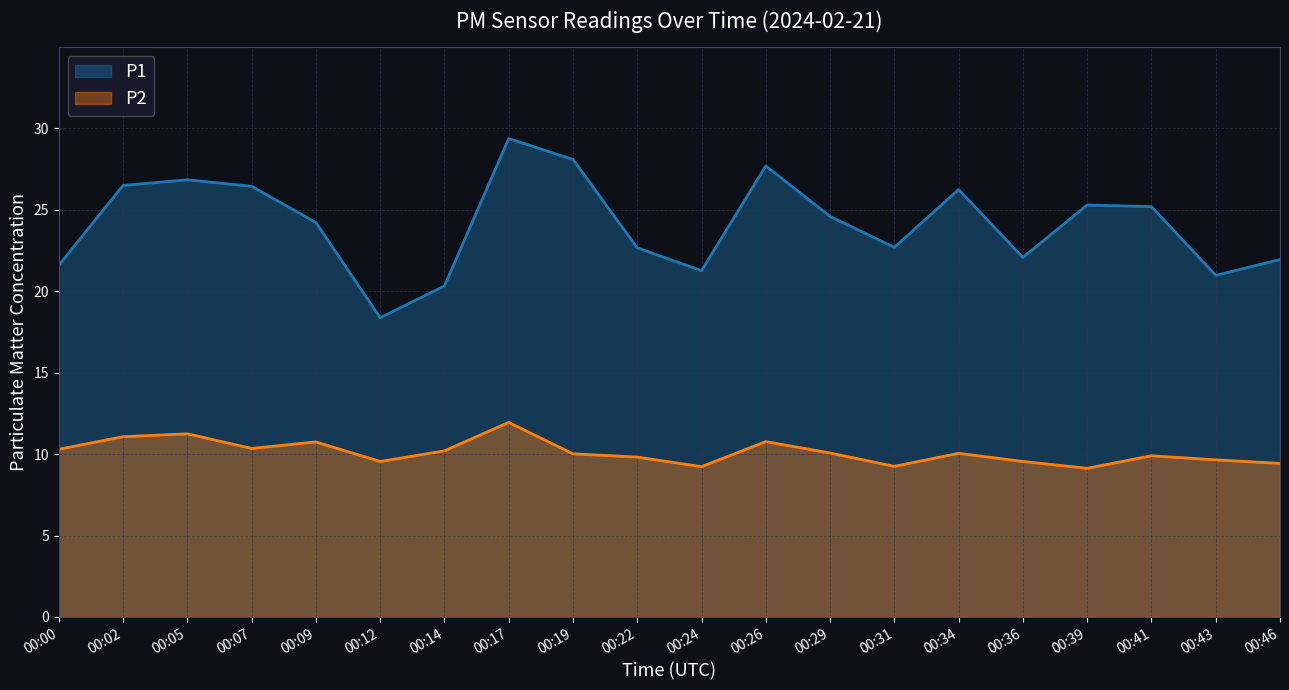

What are all the series names shown in the legend?

P1, P2